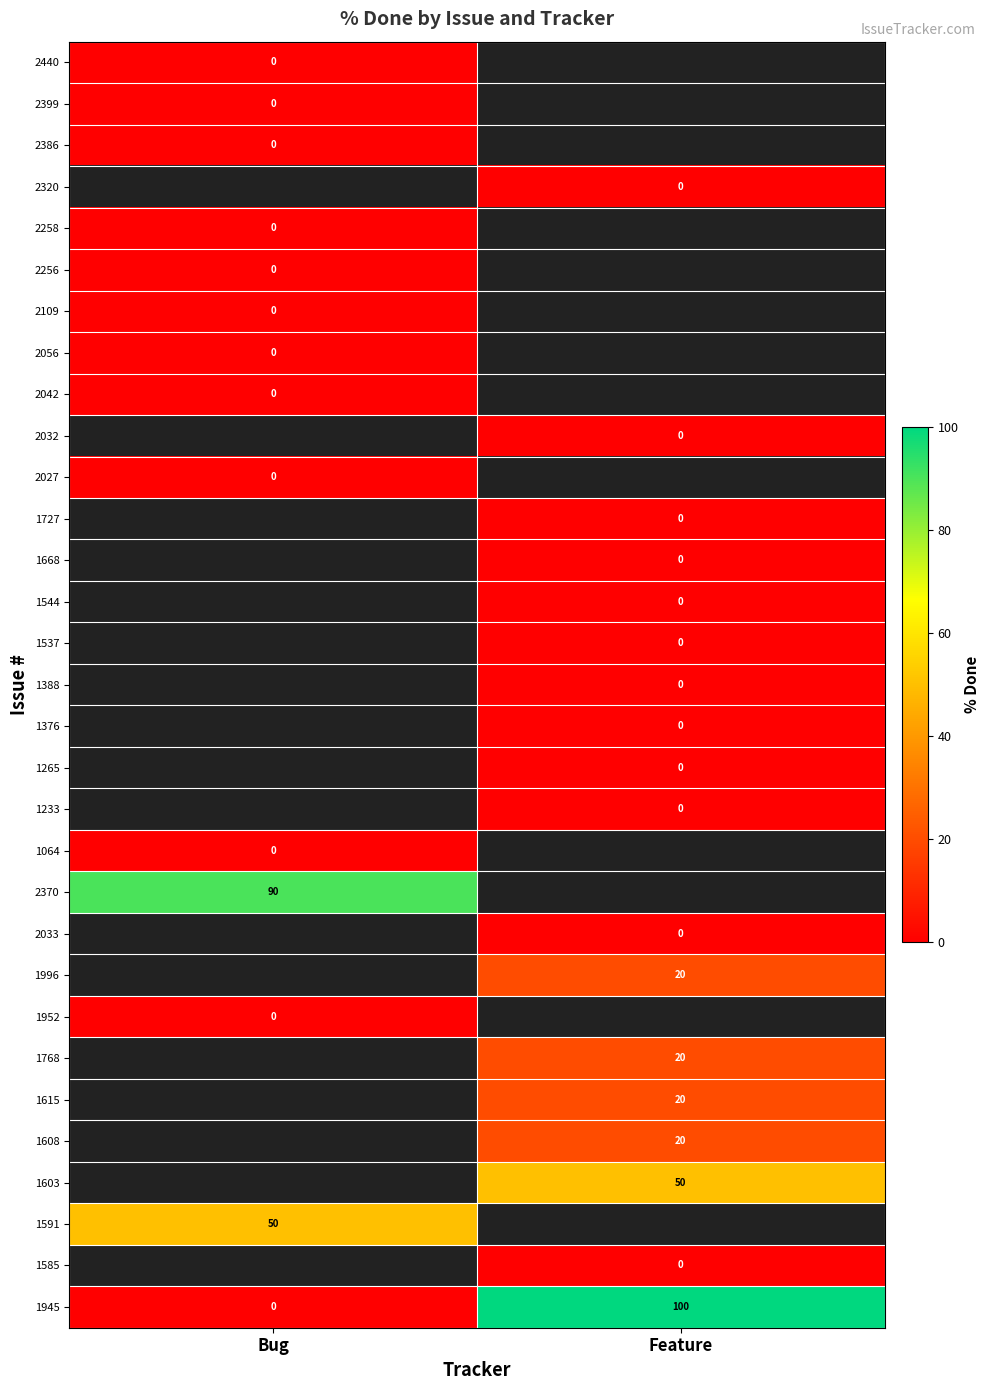

Which category has the highest value across all series?

Feature